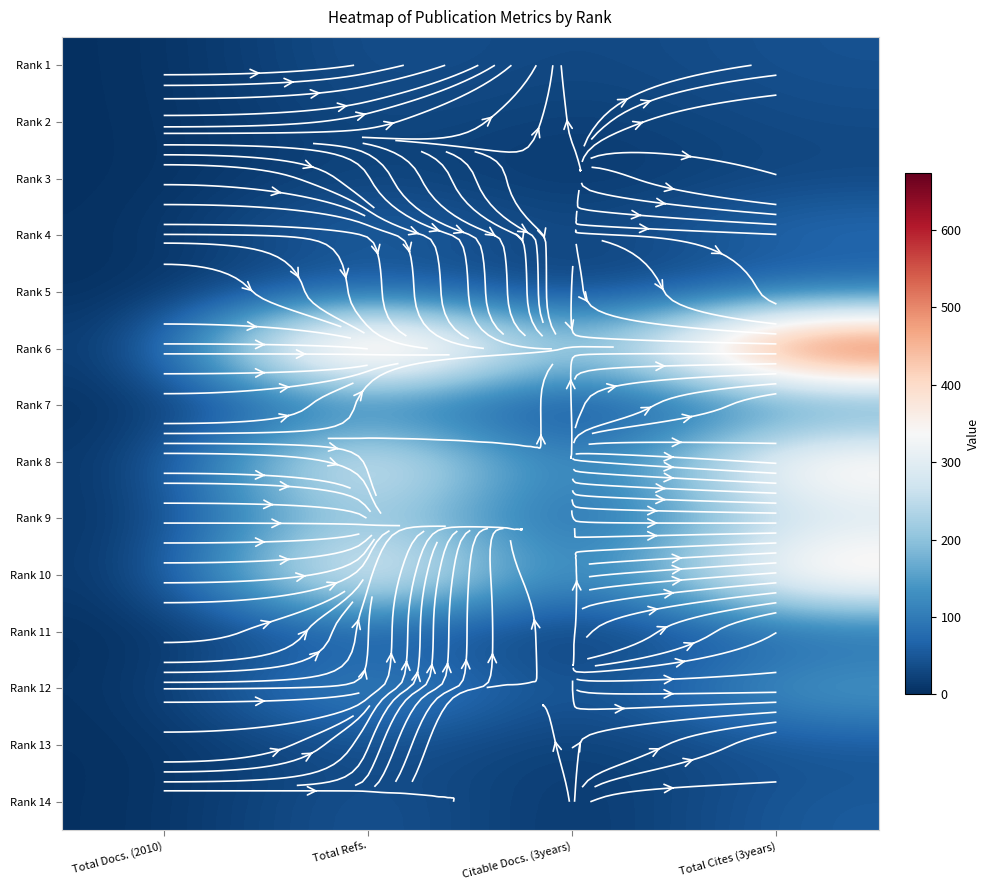

At which category does the chart reach its minimum across all series?

Total Docs. (2010)